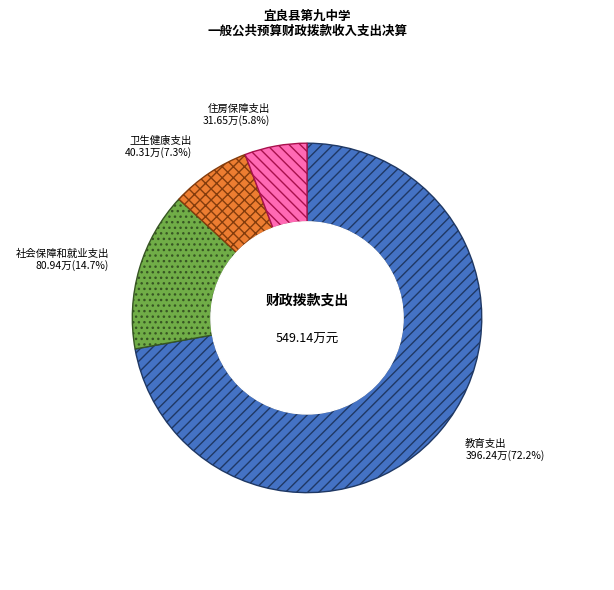

What is the largest slice in the pie chart?

教育支出